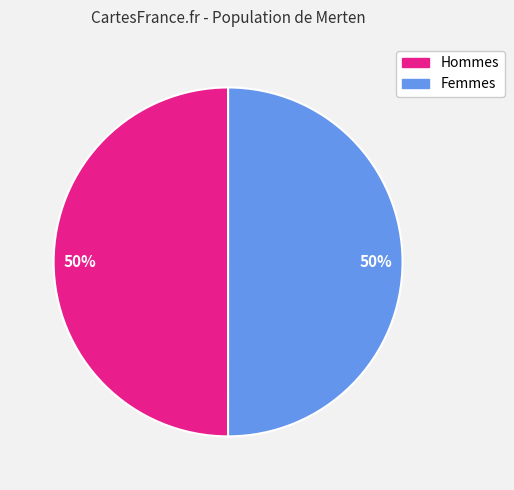

To the nearest percent, what is the combined percentage of Hommes and Femmes?

100%